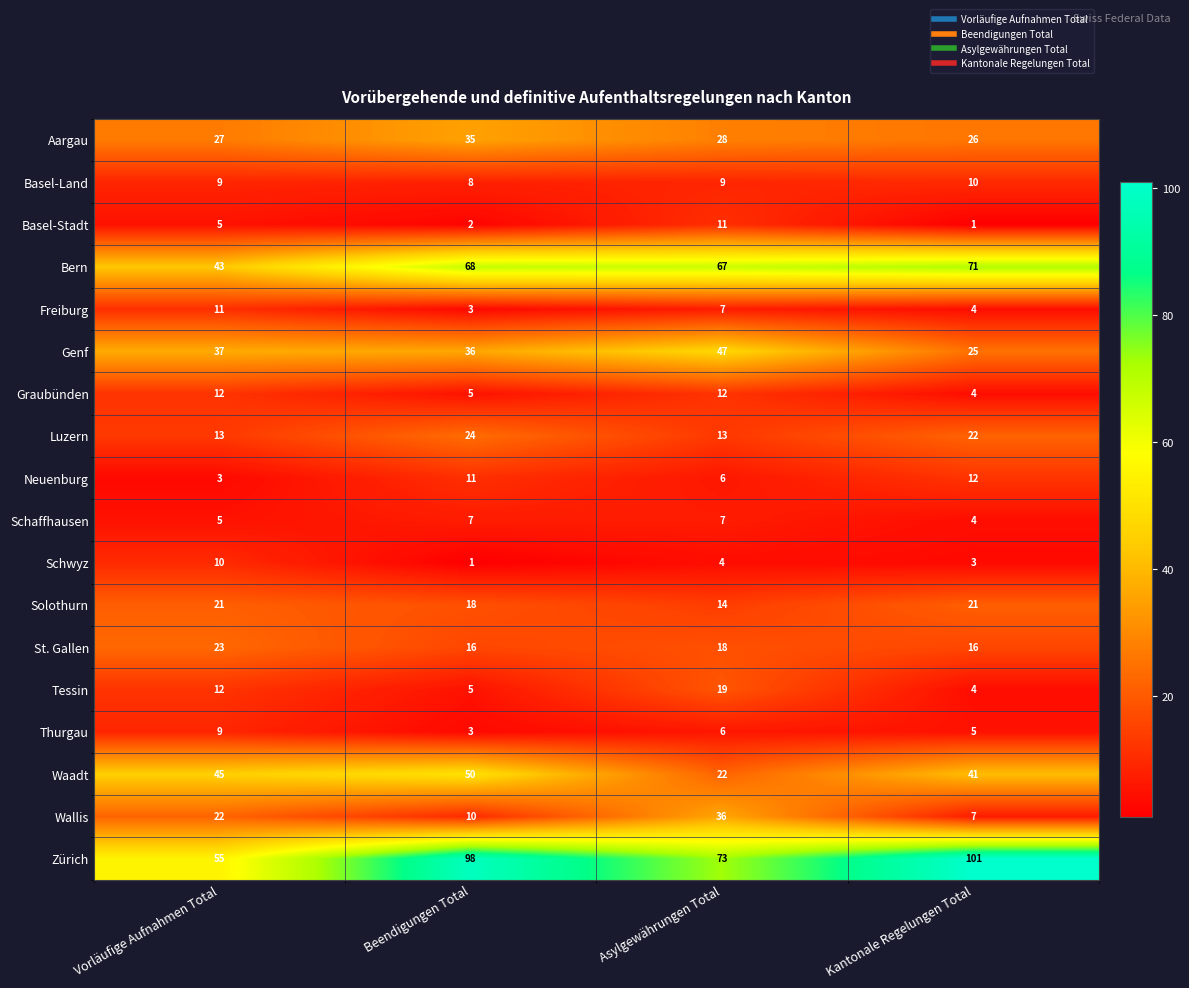

Which series has the largest range (max minus min)?

Zürich